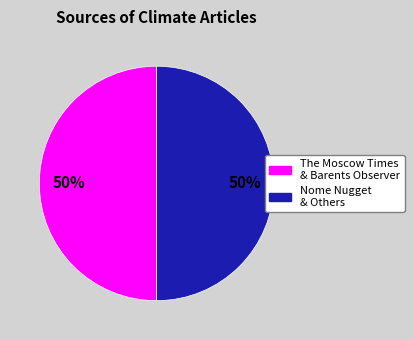

Approximately how many times larger is the value at Nome Nugget & Others compared to The Moscow Times & Barents Observer?

1.0